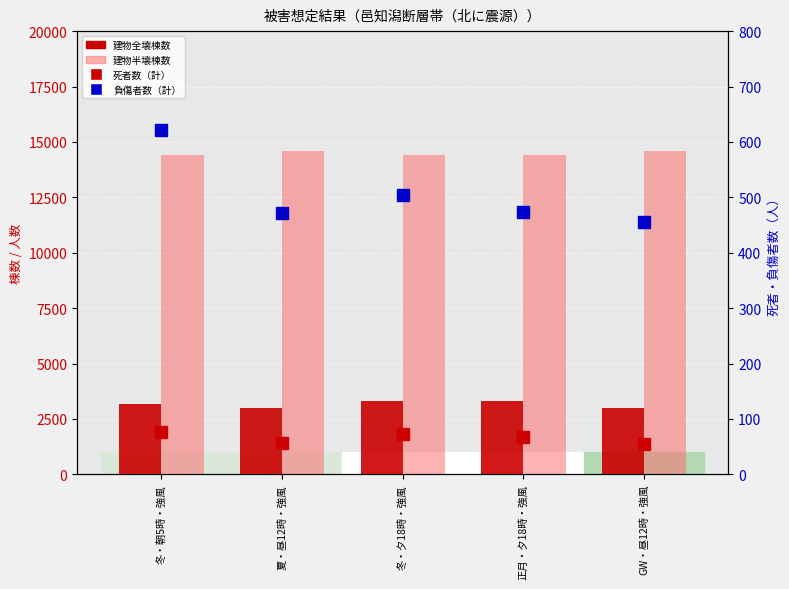

How many bars are there in total?

20